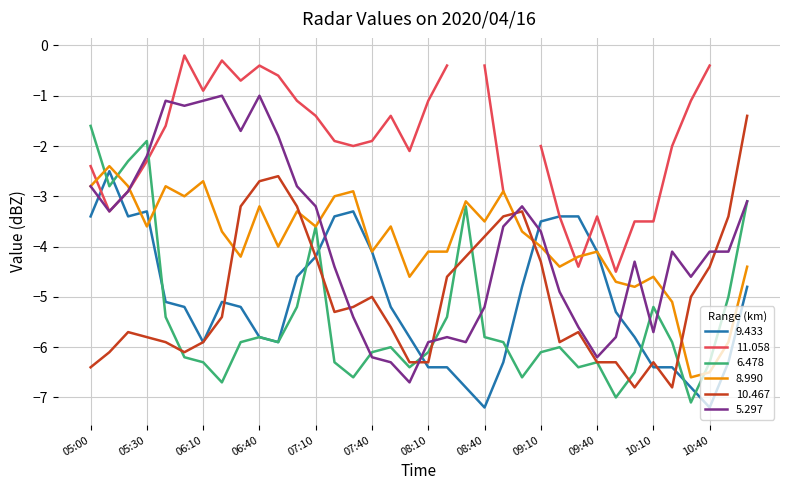

Is it true that 6.478 equals -1.1 at 05:20?

False